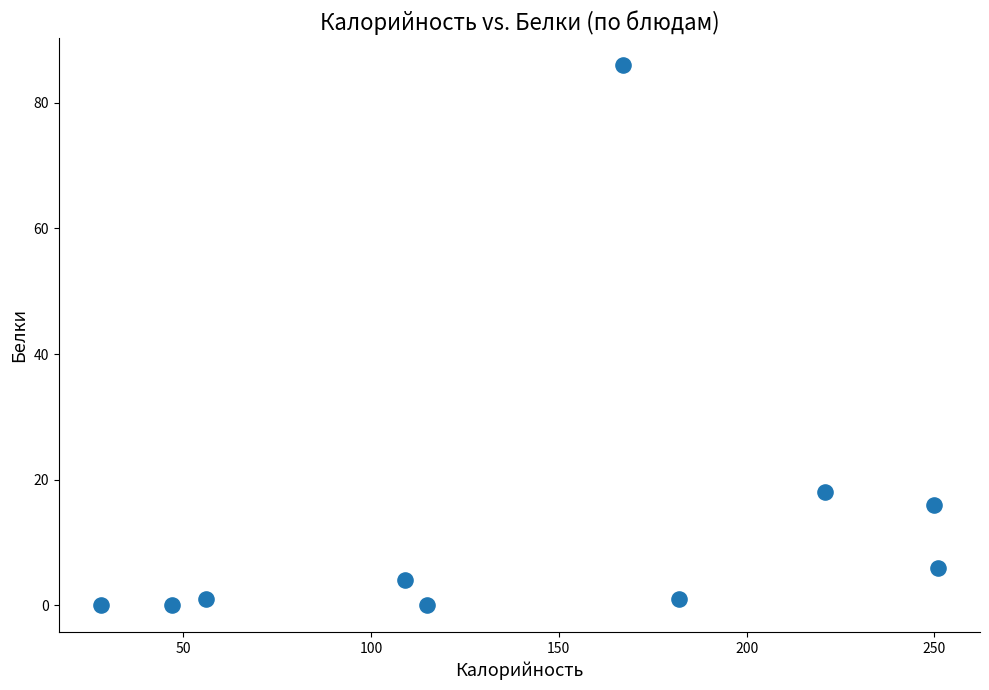

What Y value in the scatter plot is closest to 43?

18